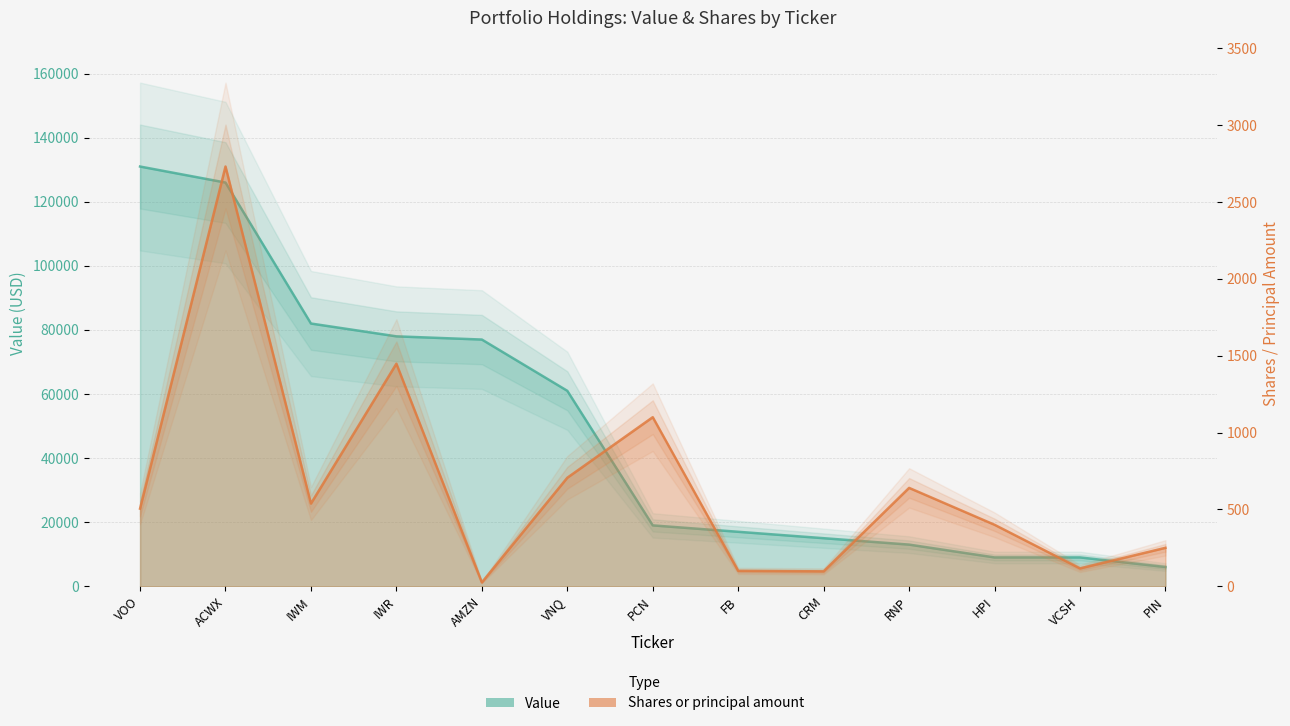

Rank the categories by Value value from highest to lowest.

VOO, ACWX, IWM, IWR, AMZN, VNQ, PCN, FB, CRM, RNP, HPI, VCSH, PIN